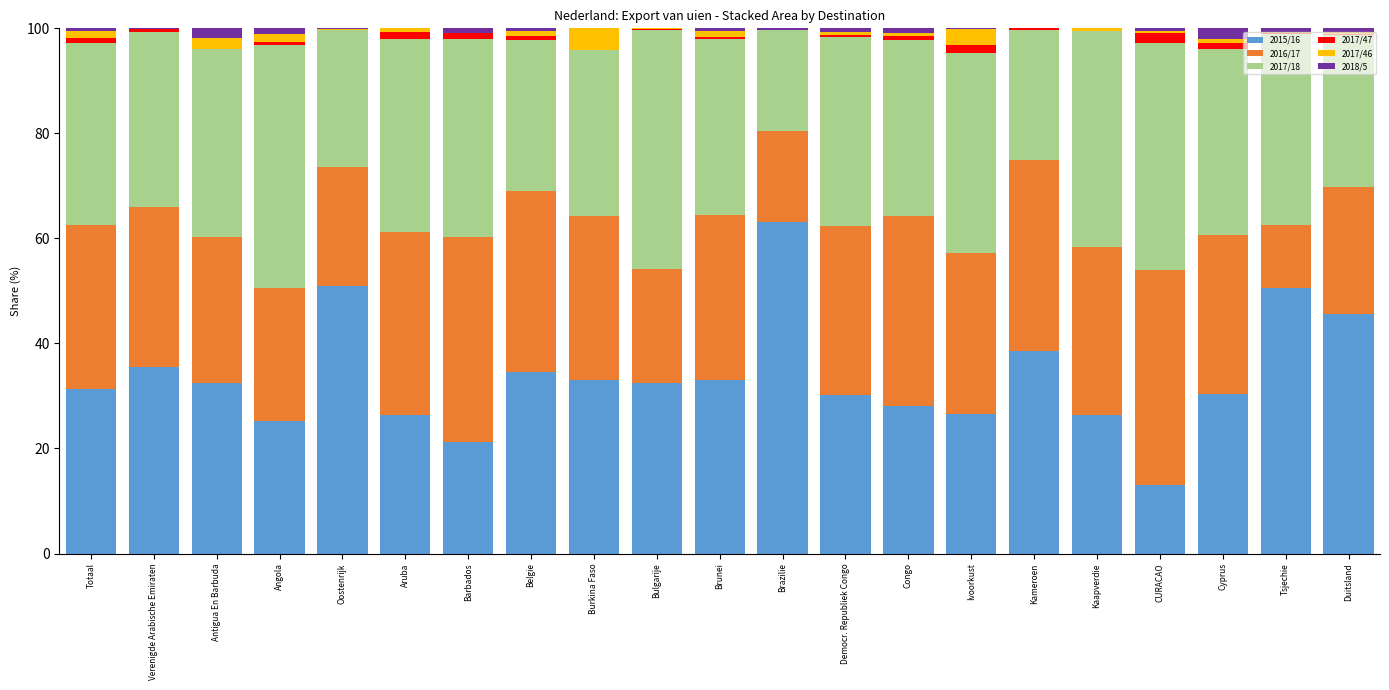

True or false: 2015/16 has a value of 32.4 at Bulgarije.

True